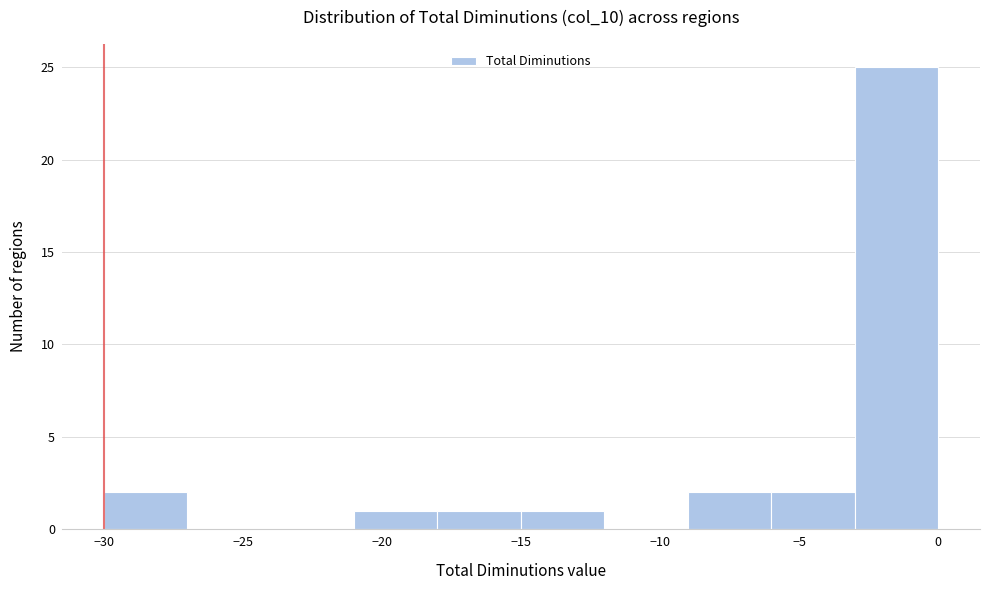

Reading left to right, list every bar in this chart as the range it spans on the x-axis followed by its height. The values are not printed on the chart, so give them approximately, as read against the axis.

-30 to -27: 2
-27 to -24: 0
-24 to -21: 0
-21 to -18: 1
-18 to -15: 1
-15 to -12: 1
-12 to -9: 0
-9 to -6: 2
-6 to -3: 2
-3 to 0: 25